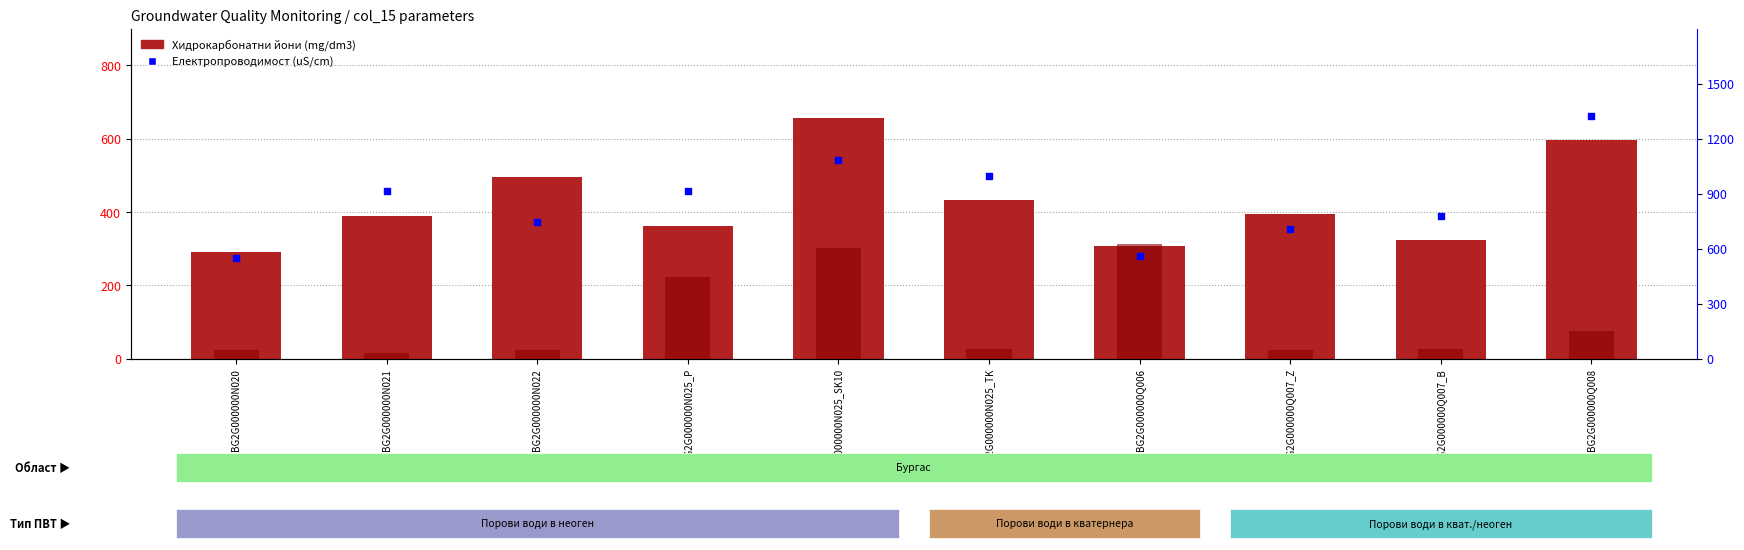

Which series reaches the maximum Y coordinate?

Електропроводимост